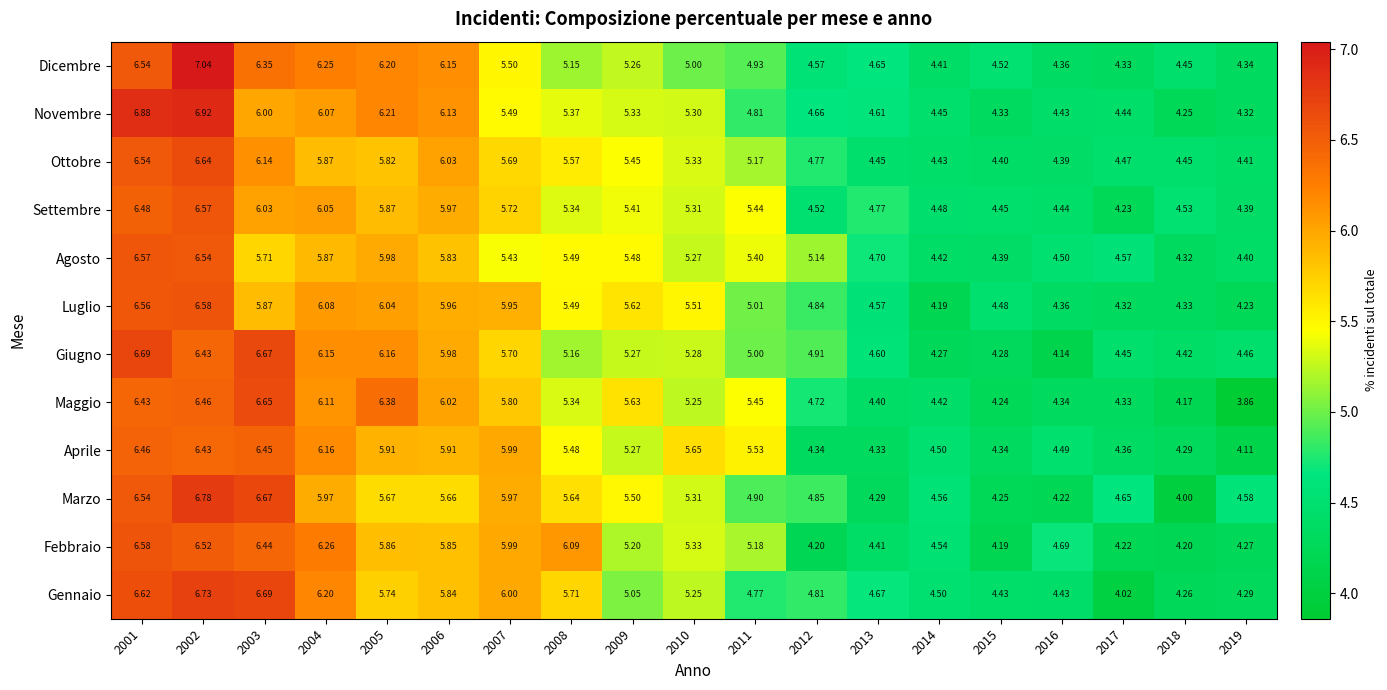

Between 2005 and 2013, which series saw the biggest shift?

Maggio